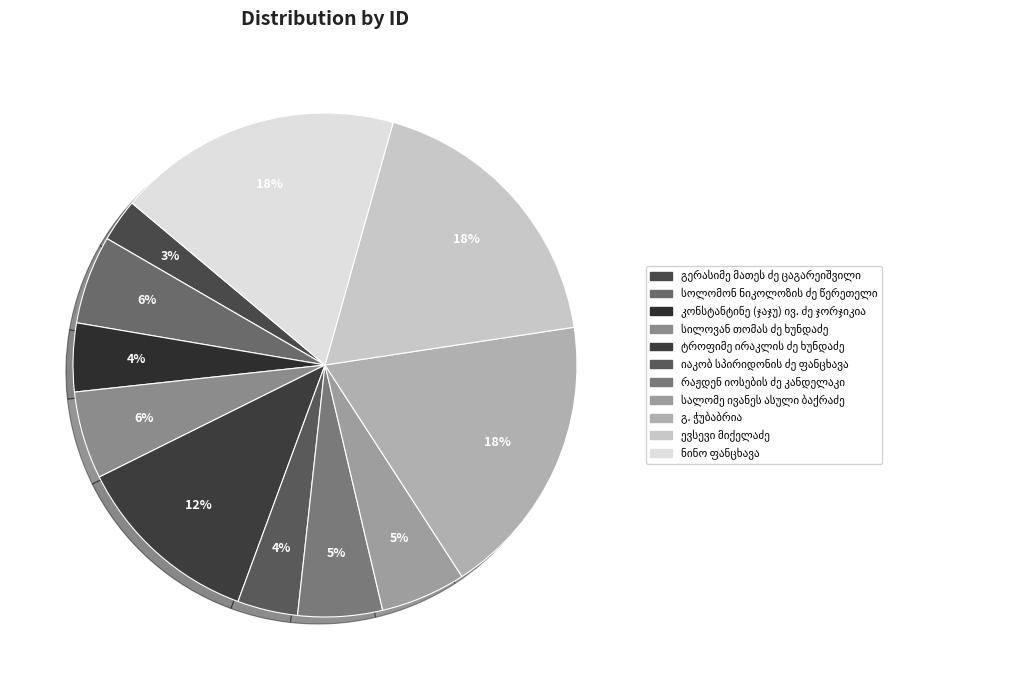

How many slices are in this pie chart?

11